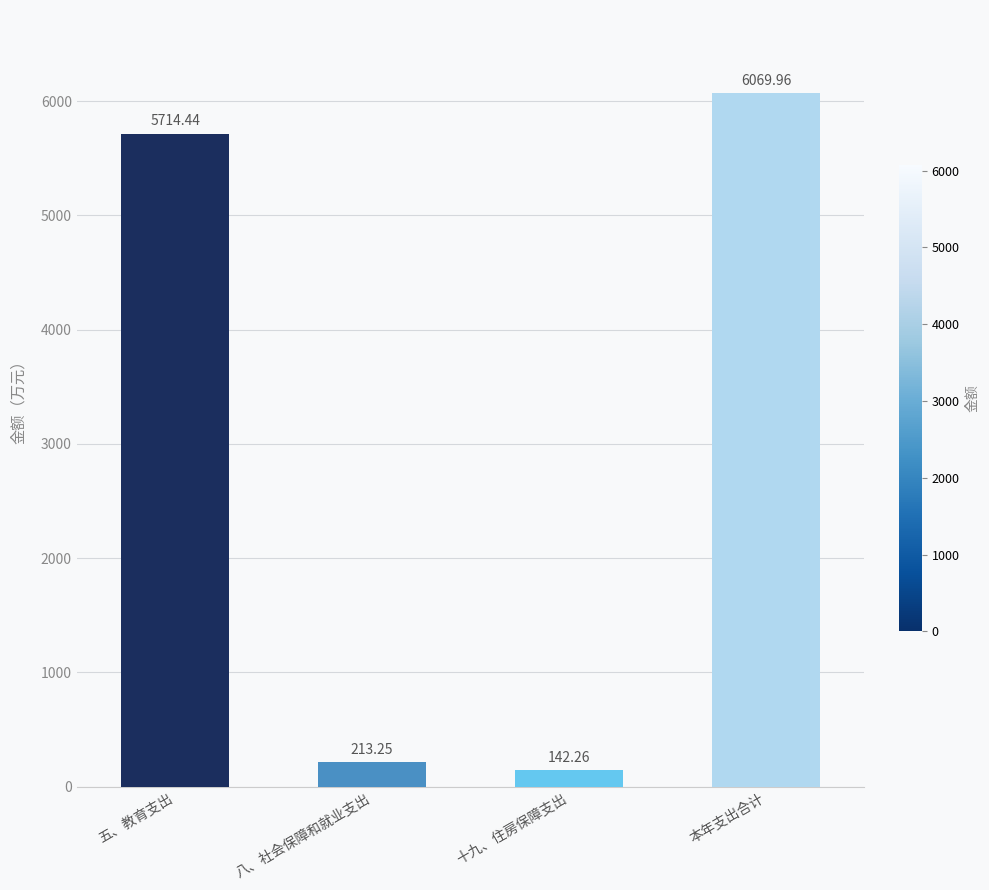

Does the chart contain any negative values?

No